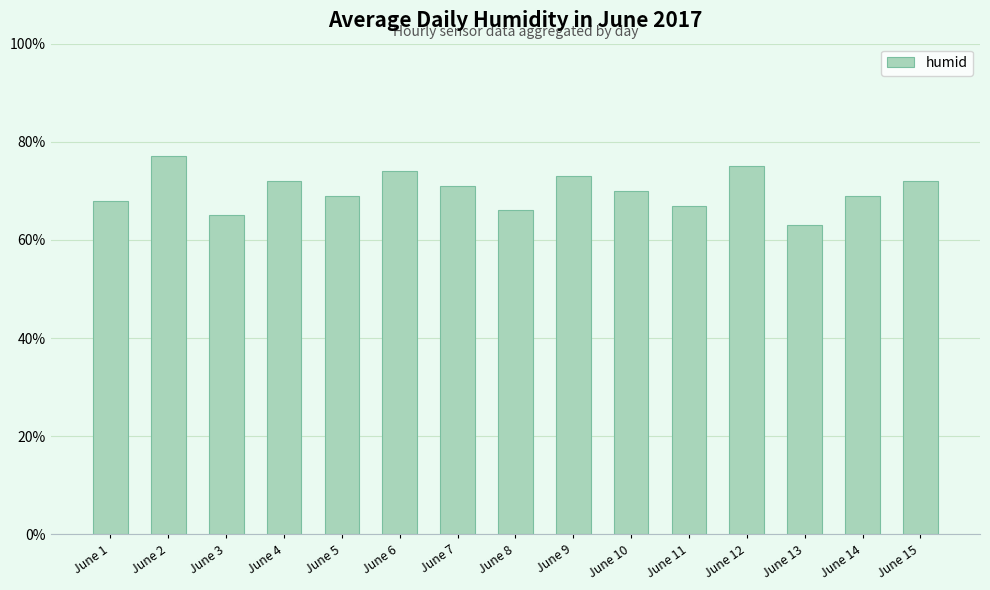

The chart shows a value of 73 at June 9. True or false?

True